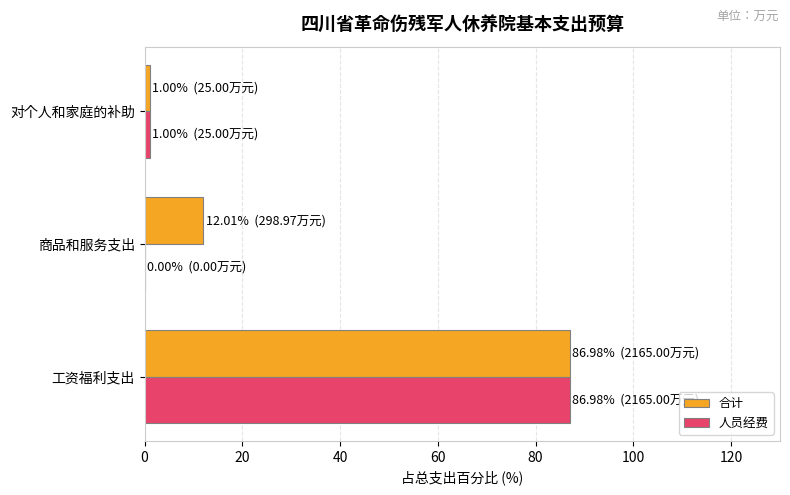

At which category does the chart reach its peak across all series?

工资福利支出